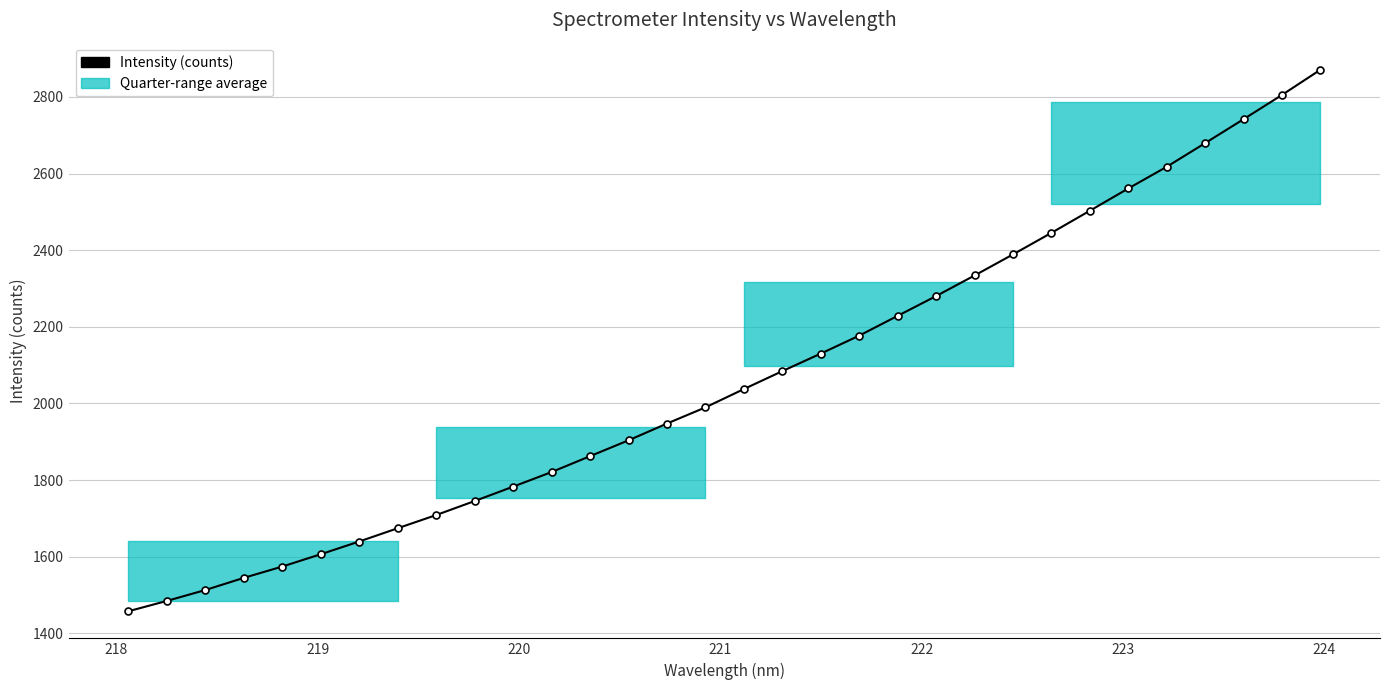

Reading left to right, extract all data points from this chart.

1457.9	1484.9	1513.3	1545.0	1574.5	1606.7	1639.9	1674.5	1709.0	1745.5	1783.1	1821.1	1862.6	1904.0	1947.7	1989.9	2037.7	2084.5	2130.3	2177.1	2228.7	2280.3	2334.0	2389.0	2445.2	2502.9	2561.1	2617.6	2679.3	2741.7	2805.0	2870.7